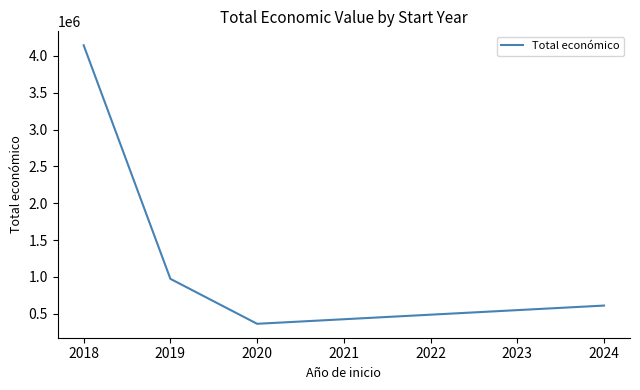

Where is the first local minimum?

2020